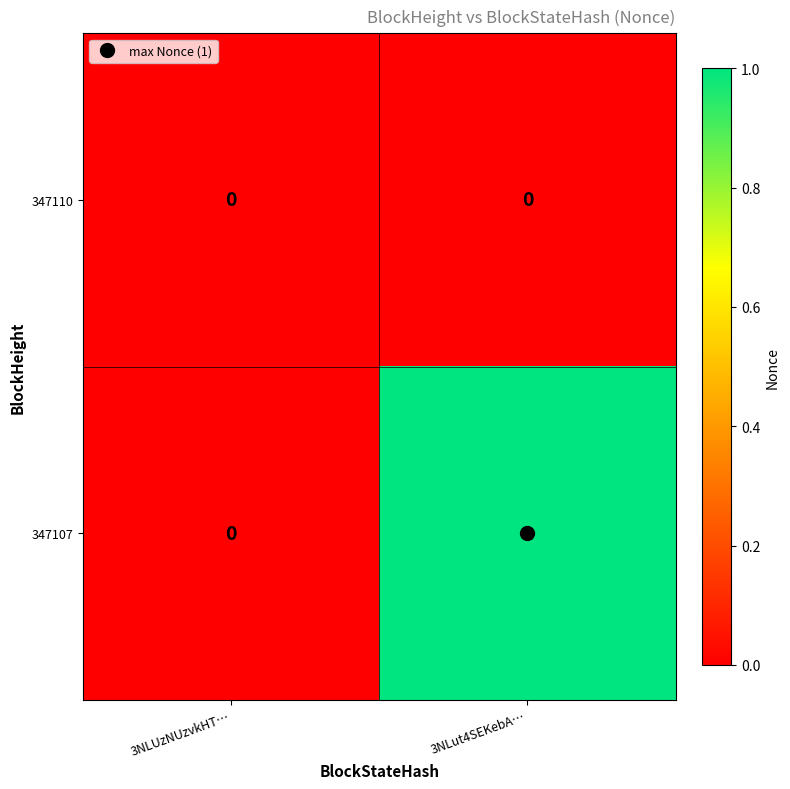

Is the value of 347110 at 3NLut4SEKebA… greater than the value of 347107 at 3NLut4SEKebA…?

No